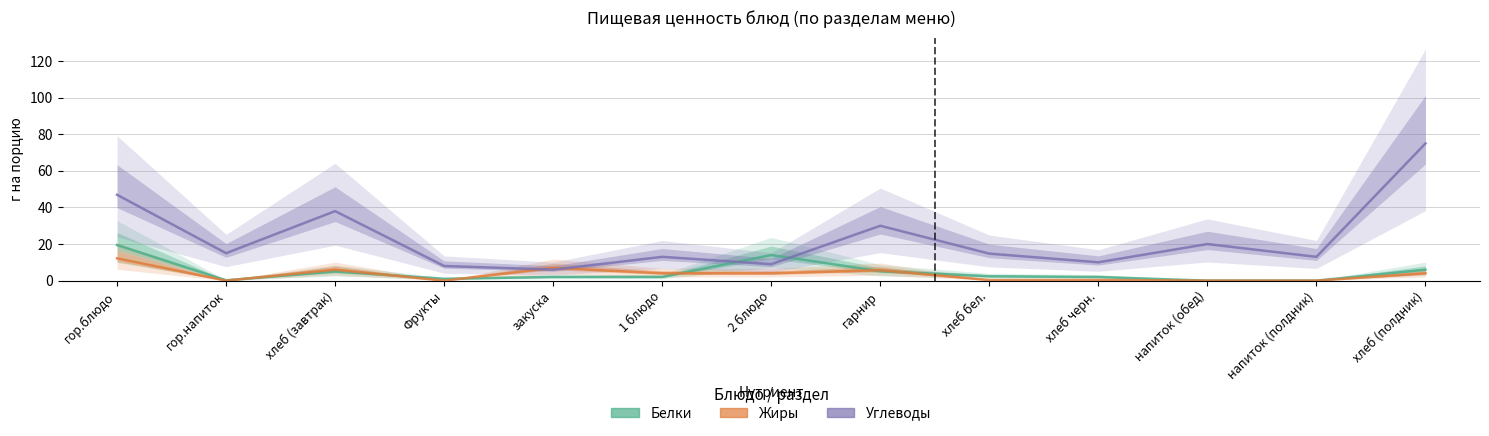

Which series has the largest range (max minus min)?

Углеводы